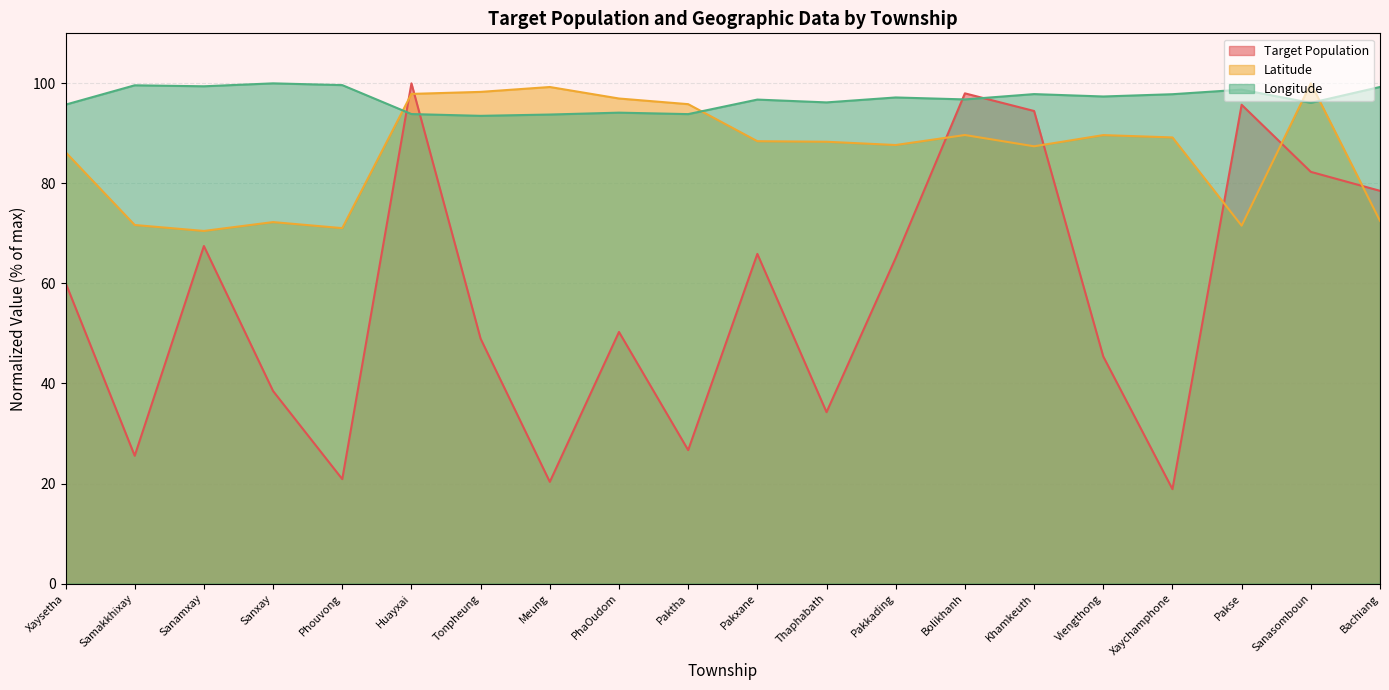

At which label is Target Population closest to 59?

Xaysetha